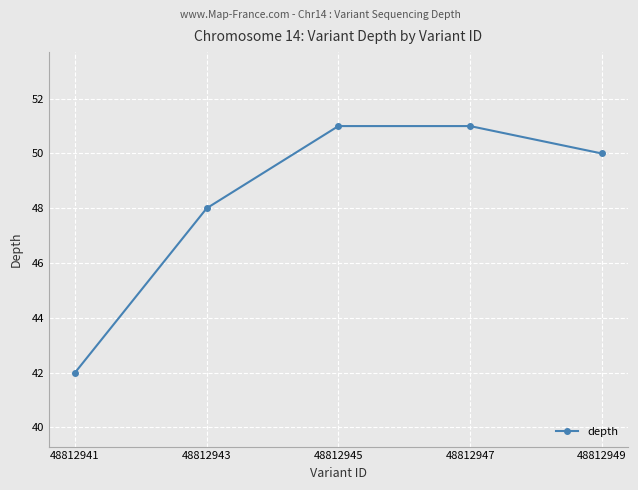

What is the value of the 1st point from the left?

42